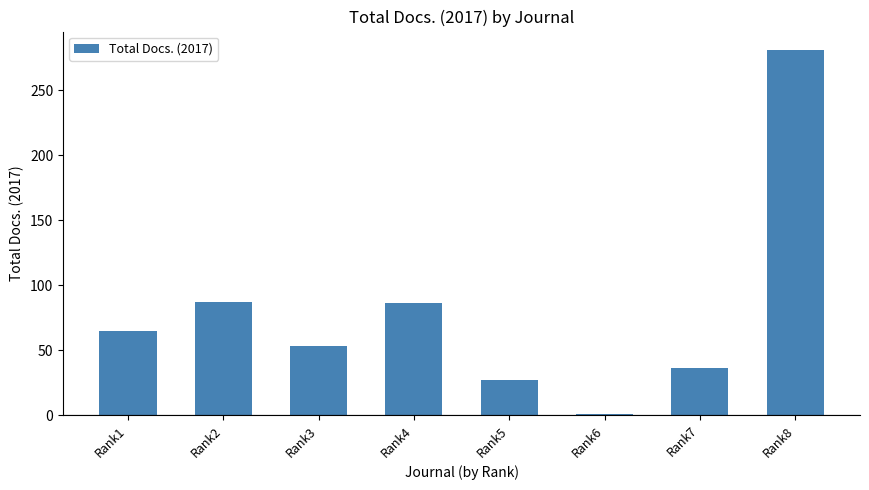

Which category has the lowest value across all series?

Rank6